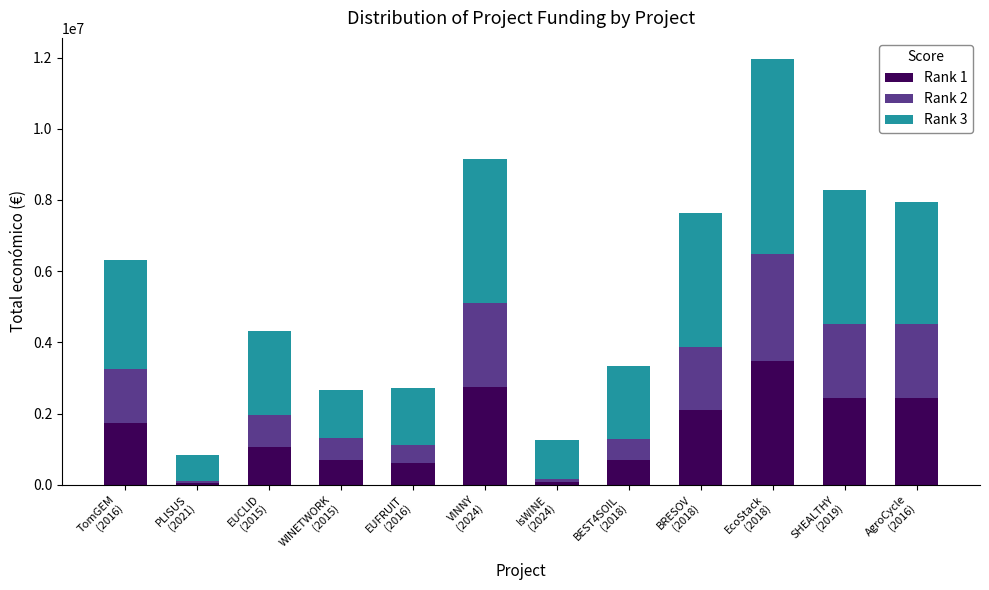

What is the value of the Rank 1 bar at the 2nd from the left?

60526.2